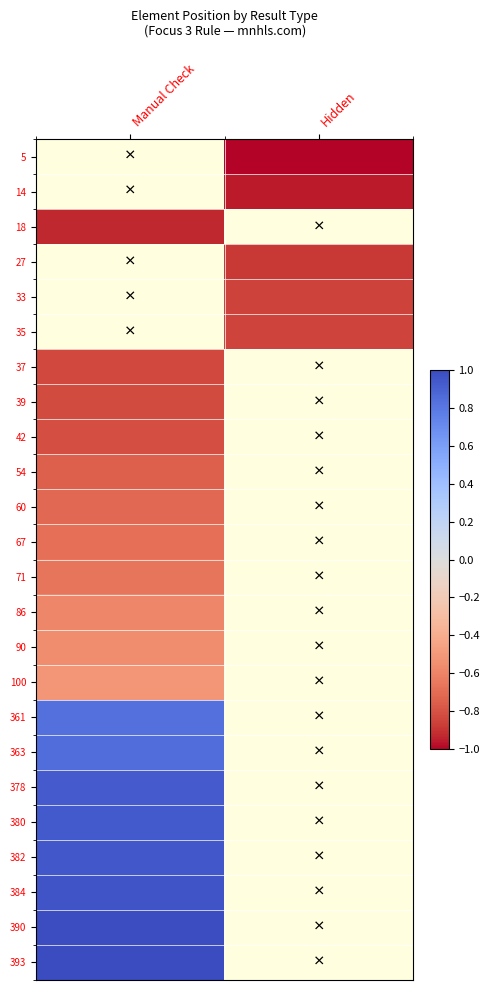

What is the minimum value shown in the chart?

-1.0